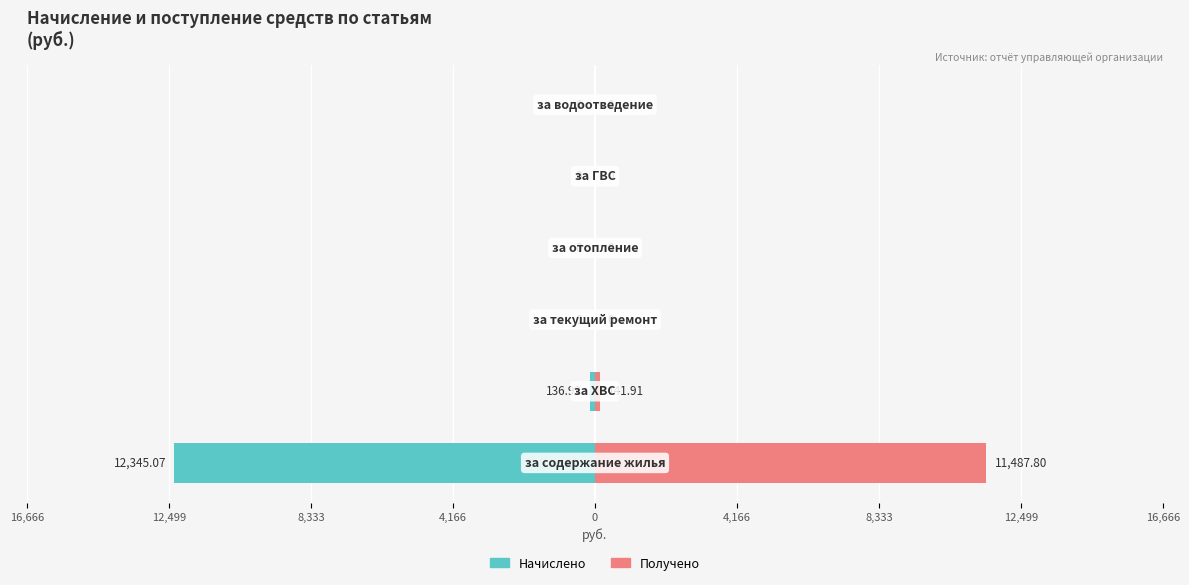

The Начислено series shows 0.0 at 8,333. True or false?

True